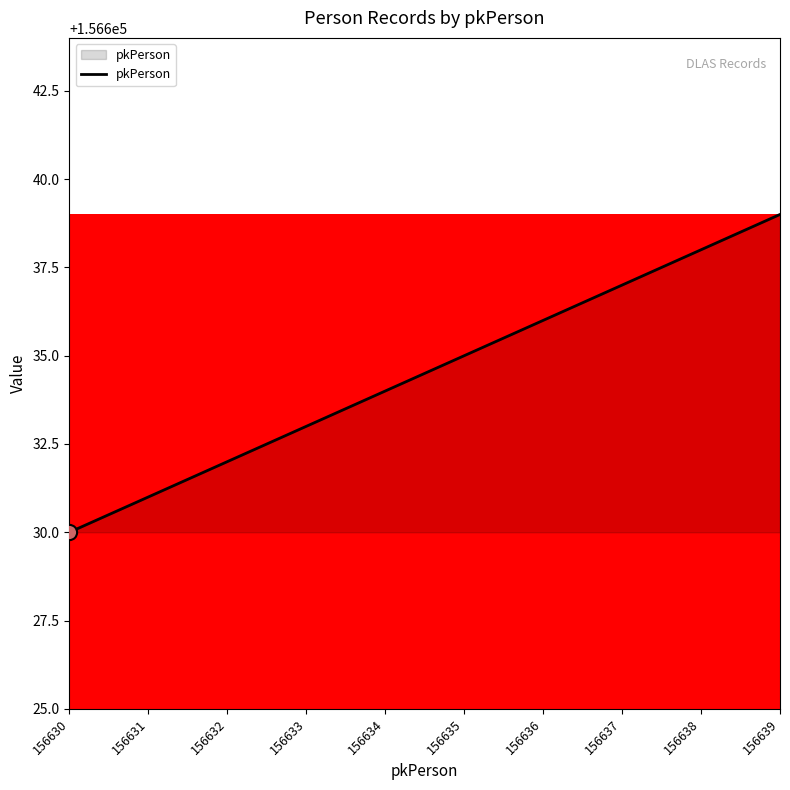

What is the ratio of the value at 156630 to the value at 156633?

1.0